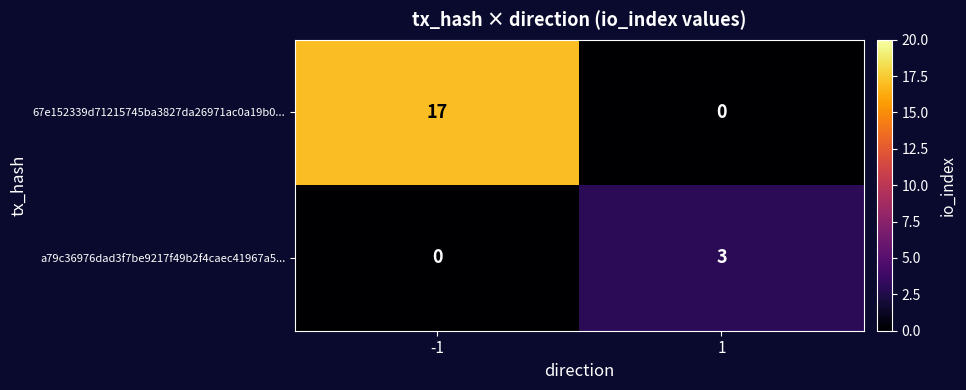

Reading left to right, list all the values displayed in this chart.

67e152339d71215745ba3827da26971ac0a19b0...: -1=17	1=0
a79c36976dad3f7be9217f49b2f4caec41967a5...: -1=0	1=3